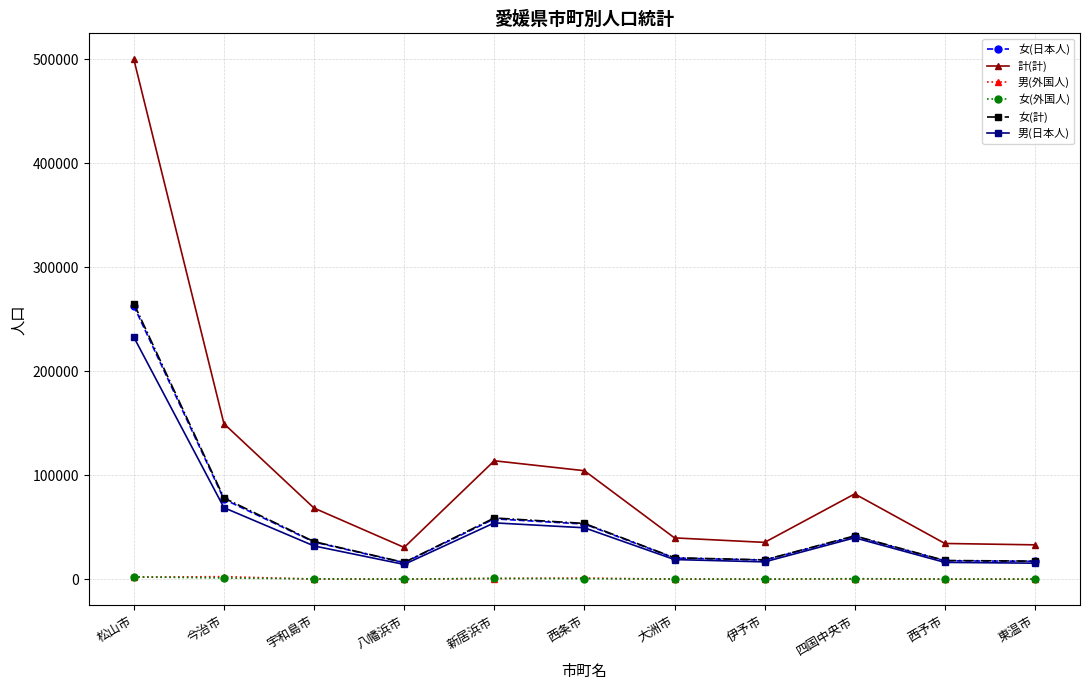

What are all the series names shown in the legend?

女(日本人), 計(計), 男(外国人), 女(外国人), 女(計), 男(日本人)